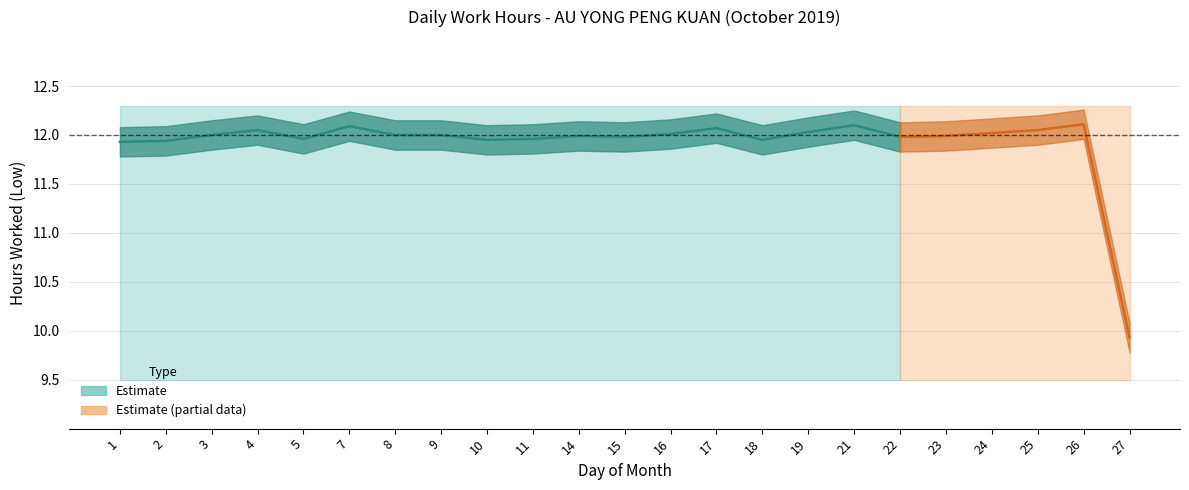

The Low (Hours Worked) series shows 3.8 at 4. True or false?

False